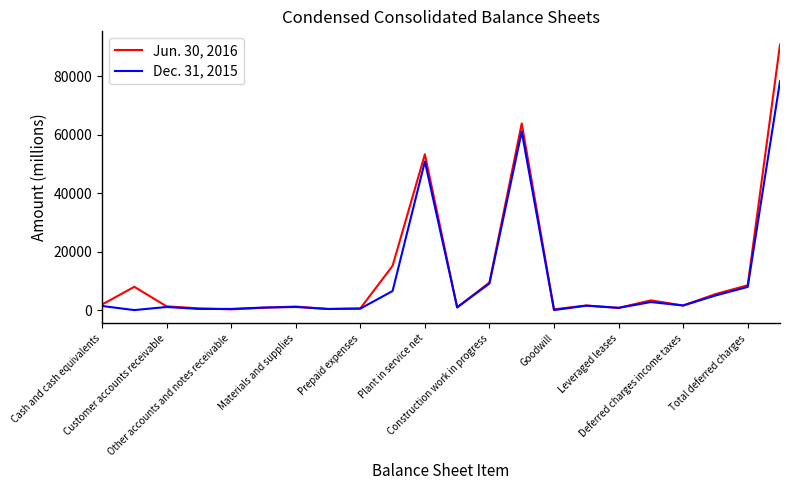

What is the greatest value displayed?

90873